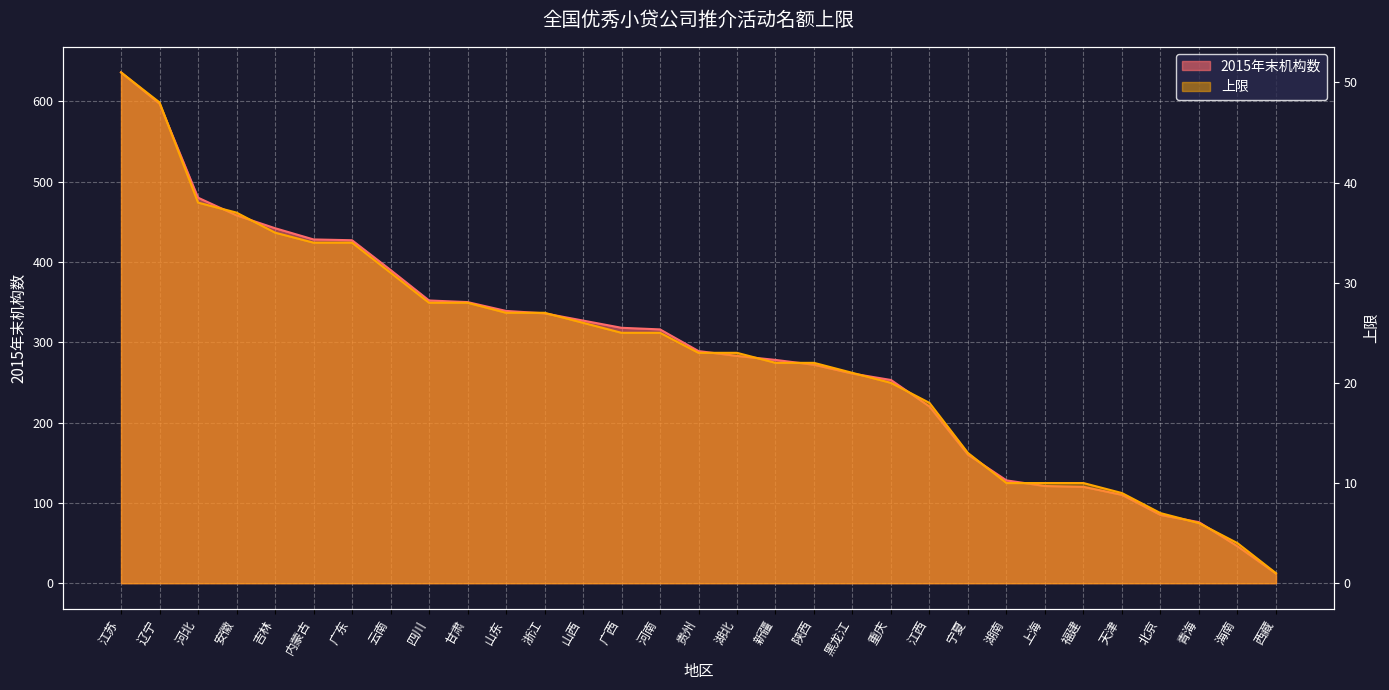

What is the value of the 2015年末机构数 point at the 19th from the left?

272